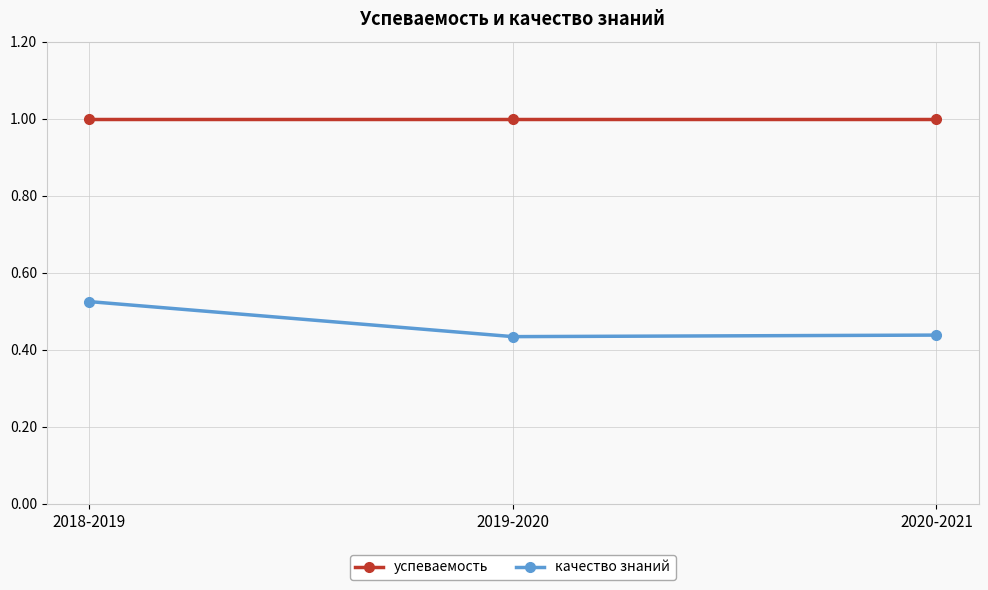

List the series in order of their overall mean, lowest first.

качество знаний, успеваемость